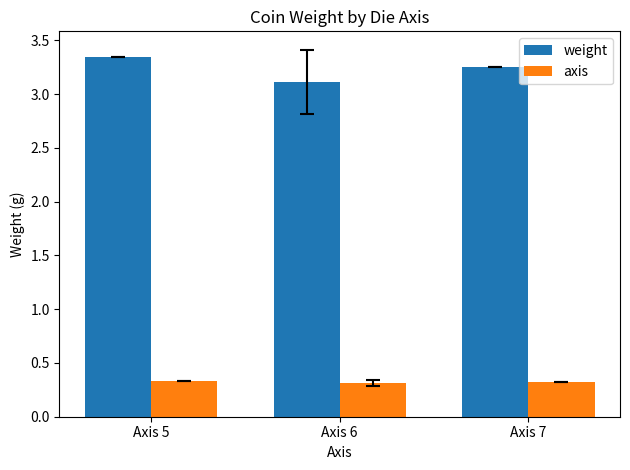

What are all the series names shown in the legend?

weight, axis